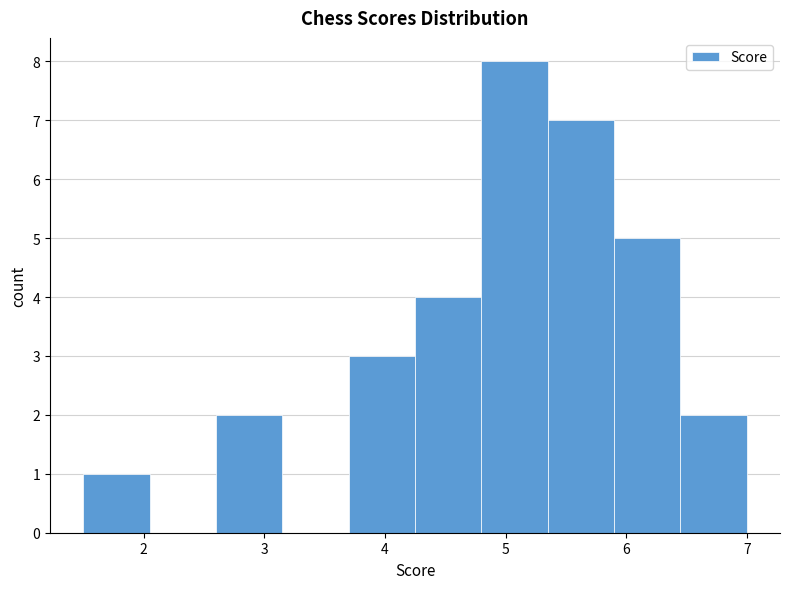

Over which range of the x-axis is the bar tallest?

4.80 to 5.35